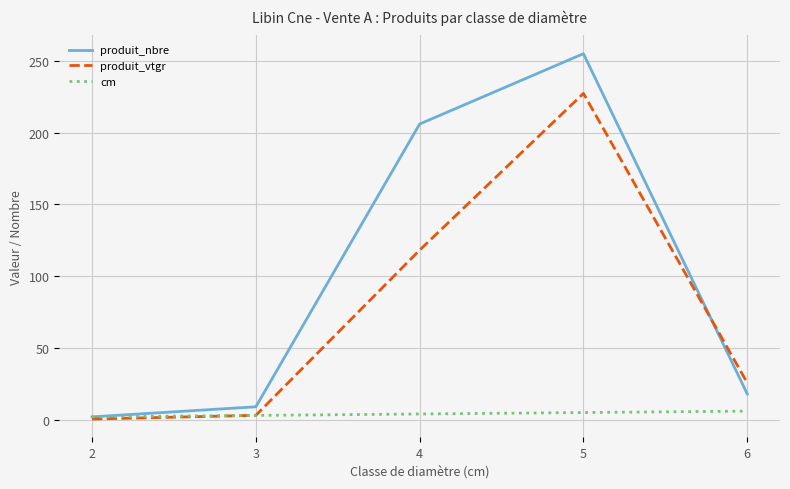

How many times do produit_vtgr and cm cross each other?

1